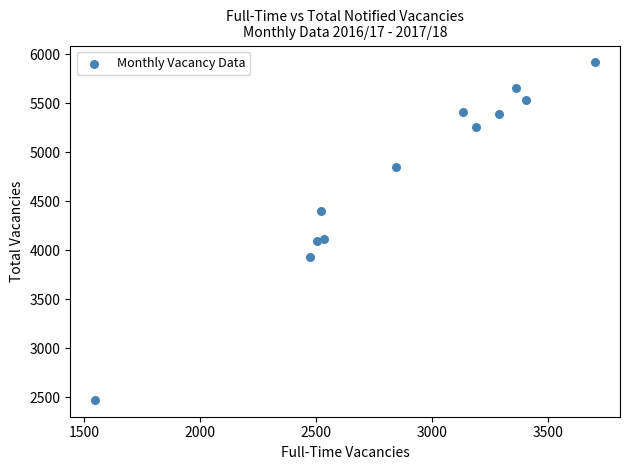

What is the average Y value?

4752